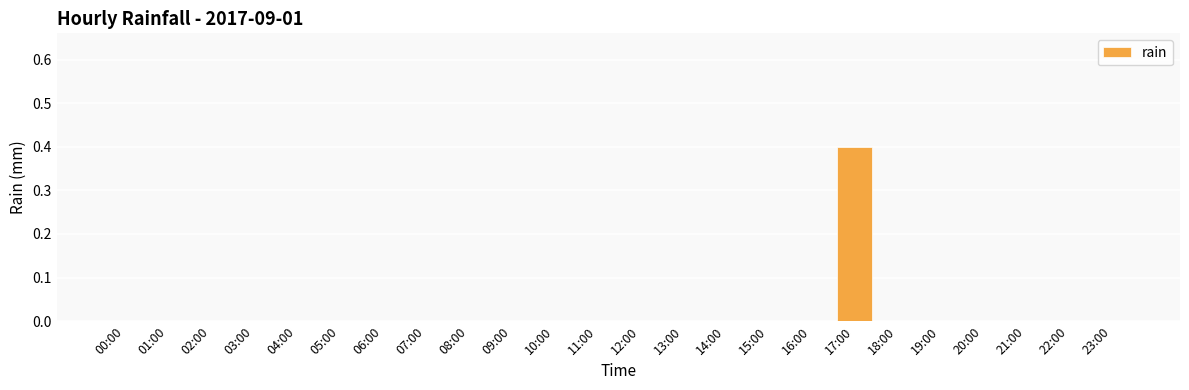

Between 17:00 and 01:00, which is larger?

17:00